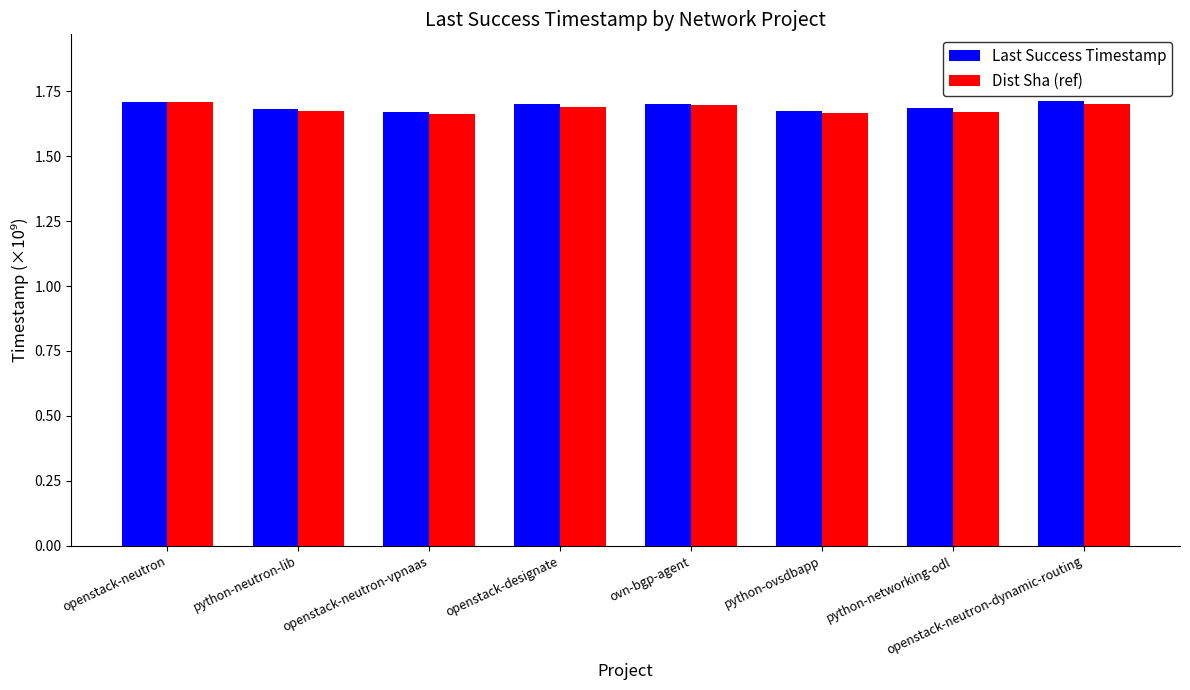

What is the total value across all series at python-ovsdbapp?

3.3